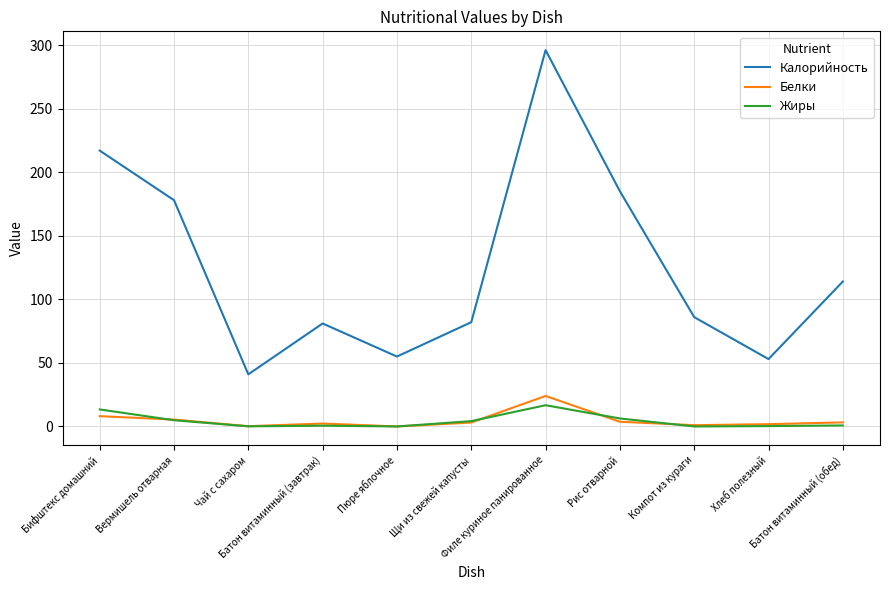

True or false: Калорийность has more than 1 points higher than both neighbors.

True